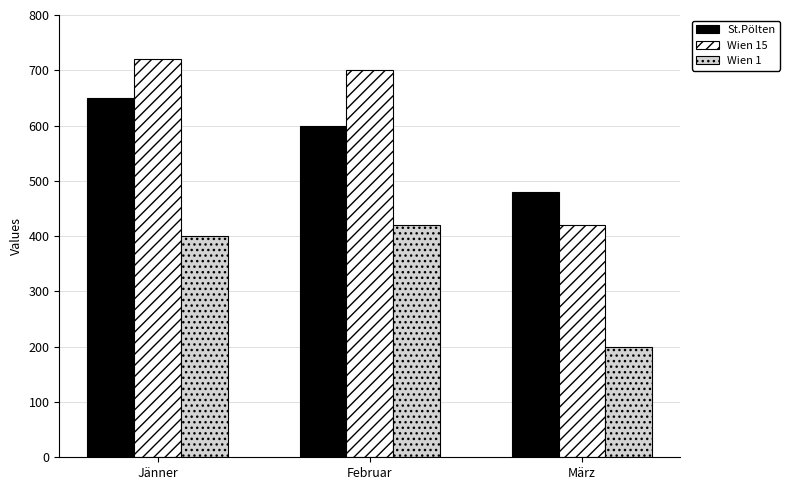

Rank the series at Jänner from highest to lowest value.

Wien 15, St.Pölten, Wien 1